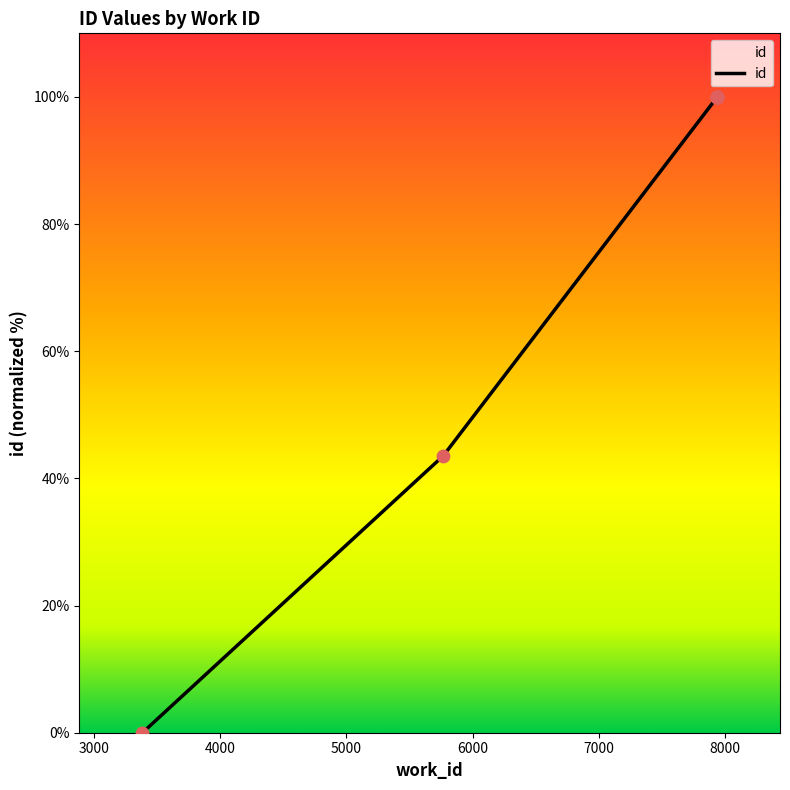

Approximately how many times larger is the value at 5767 compared to 7934?

0.4